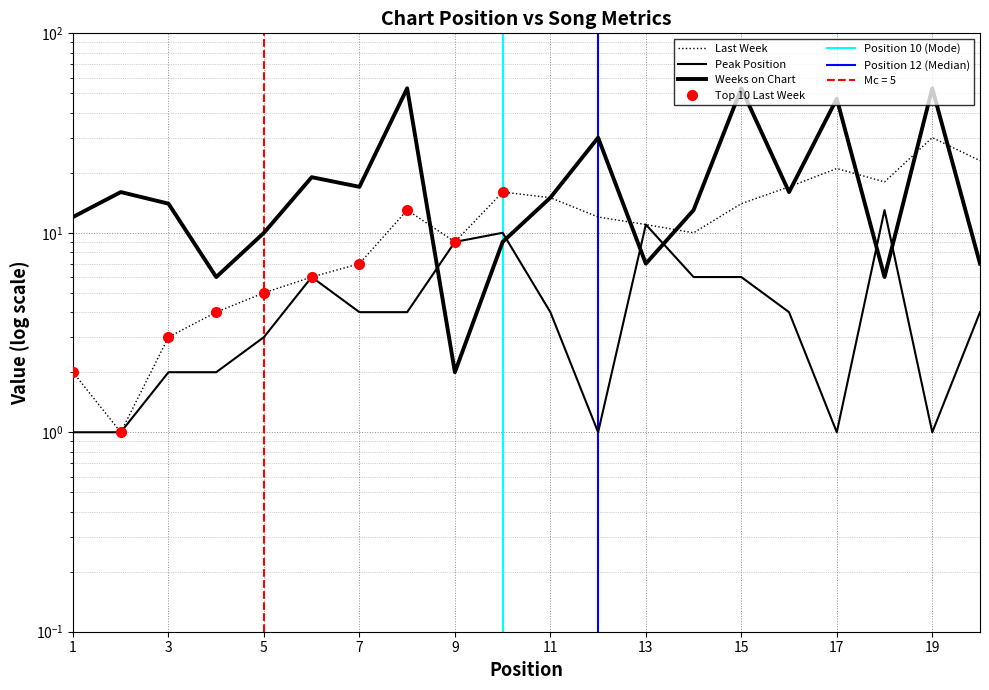

What is the sum of the Weeks on Chart values at 10 and 18?

15